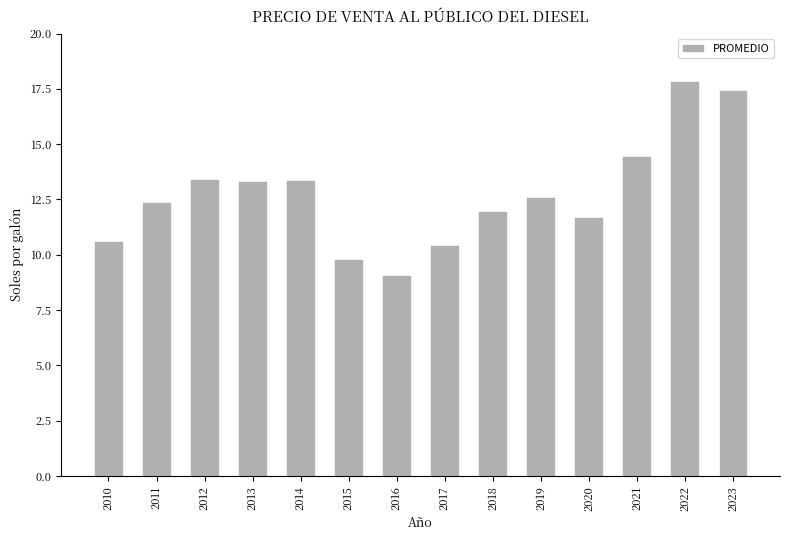

What is the value of the 9th bar from the left?

12.0